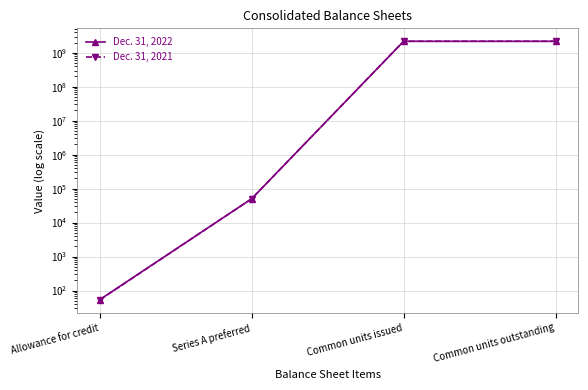

True or false: Dec. 31, 2021 has more than 2 interior local peaks.

False